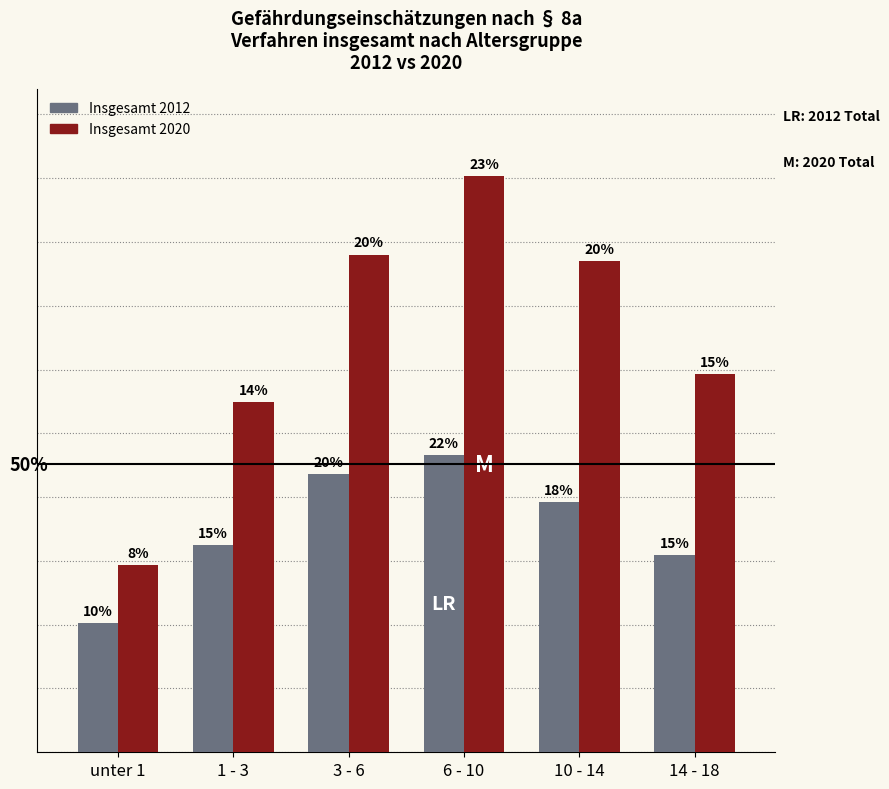

What is the difference between the Insgesamt 2012 values at 10 - 14 and 6 - 10?

3696